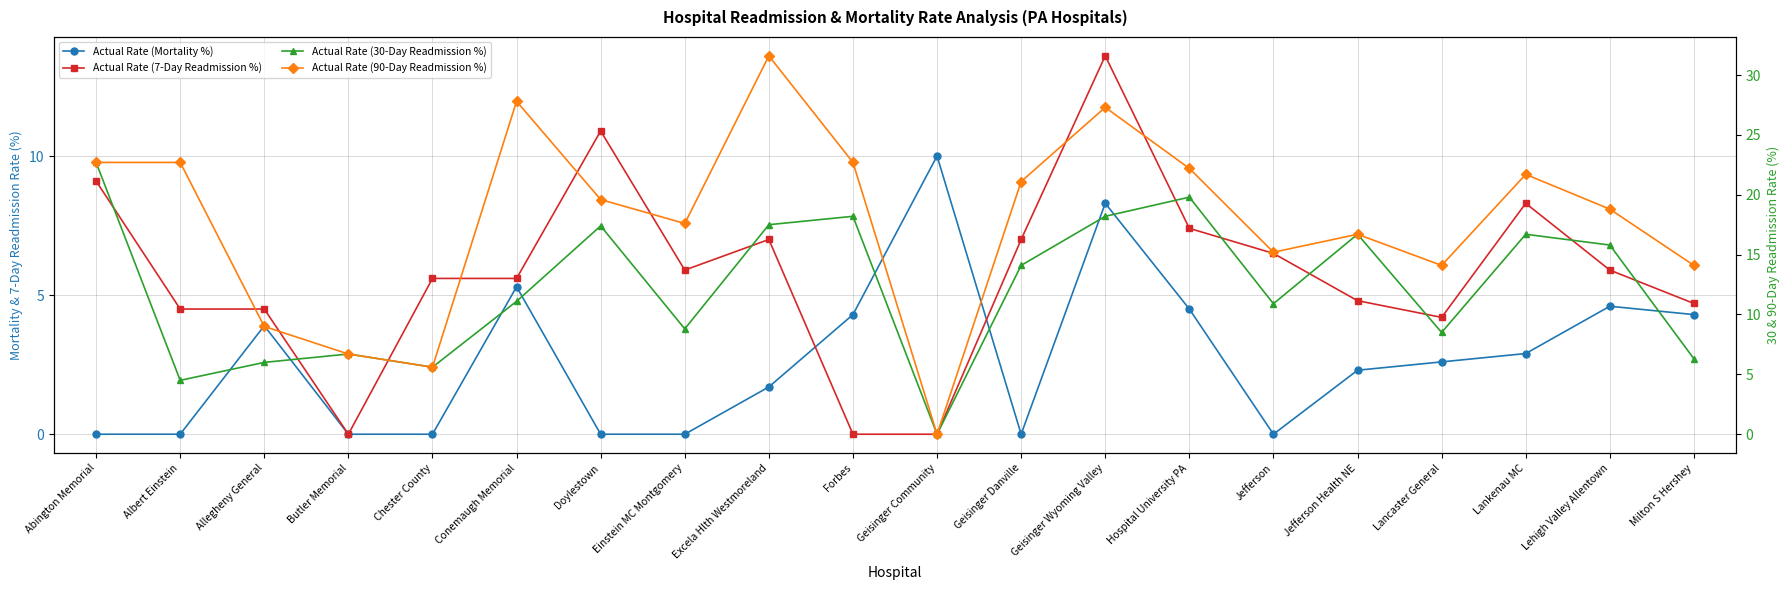

What is the total value across all series at Forbes?

45.2